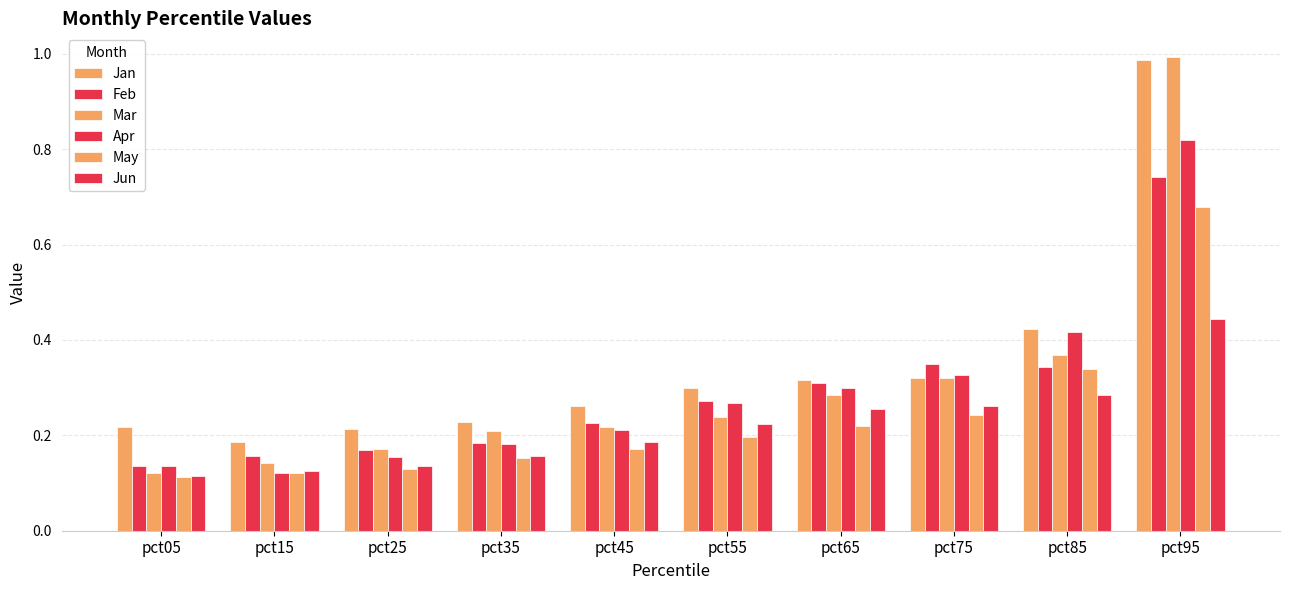

Does the chart contain any negative values?

No